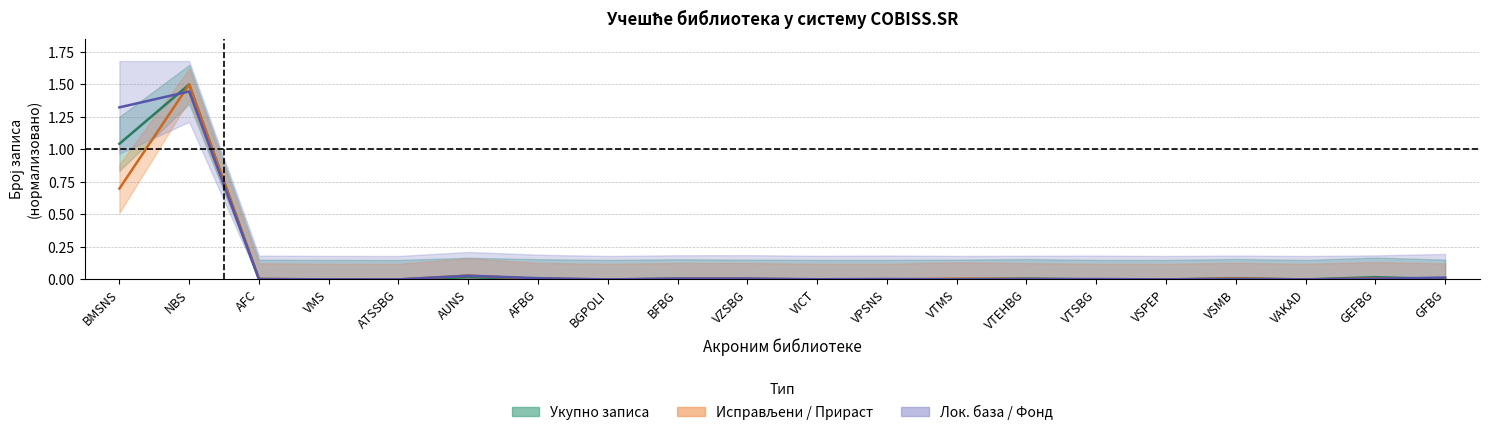

What is the average value of the Лок. база/Фонд (средина) series?

0.1